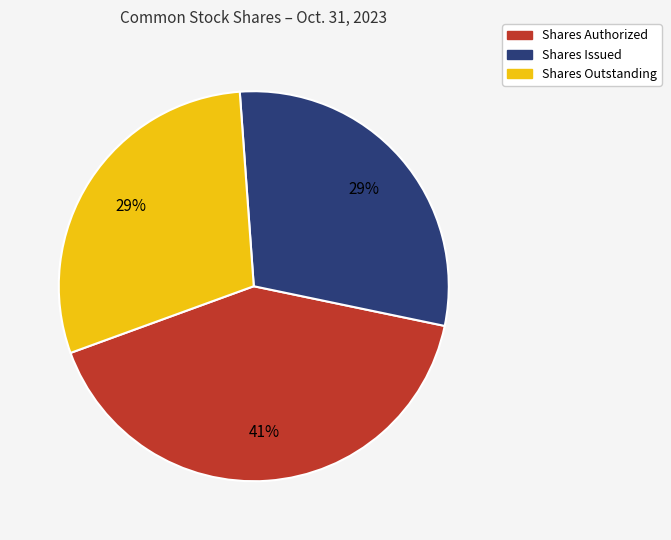

To the nearest percent, what is the average slice percentage?

33%